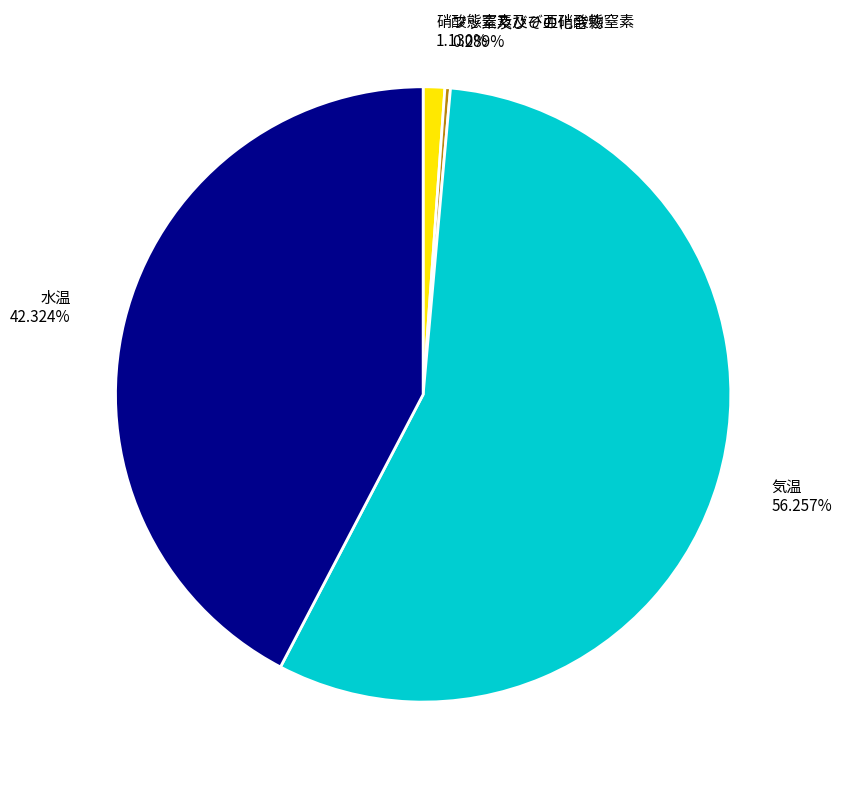

Combined, do フッ素及びその化合物 and 硝酸態窒素及び亜硝酸態窒素 account for over 50%?

No